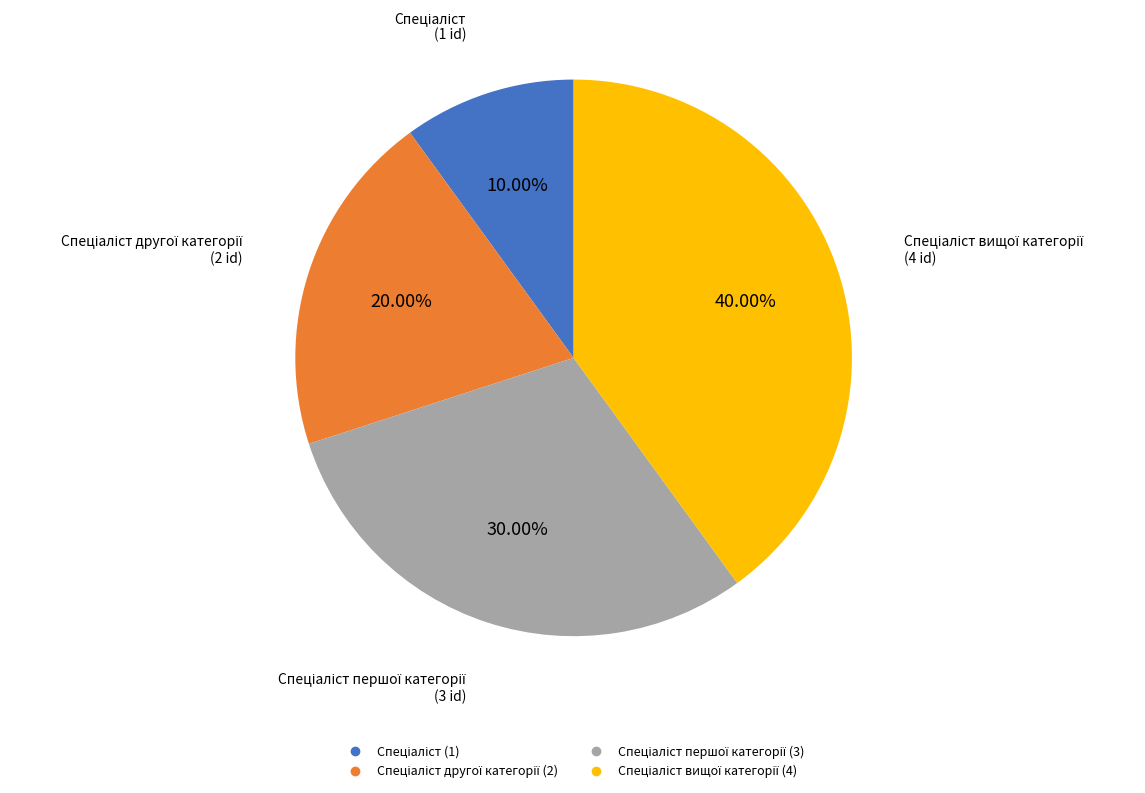

To the nearest percent, what is the difference between the largest and smallest slice percentages?

30%